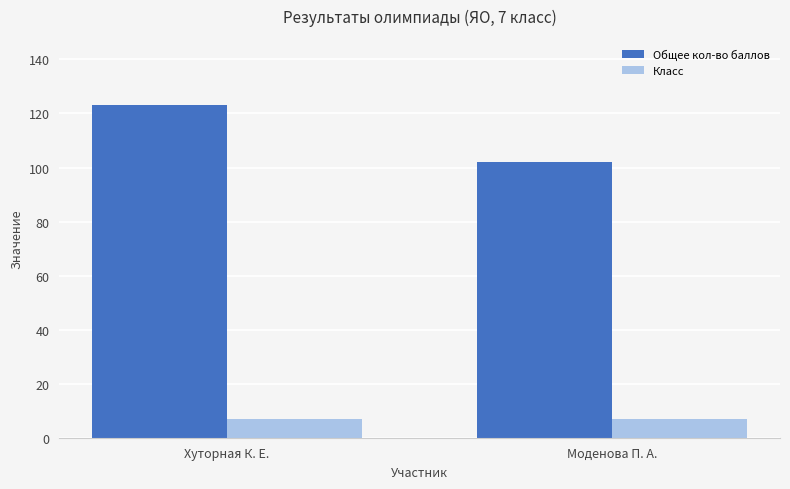

What are all the series names shown in the legend?

Общее кол-во баллов, Класс